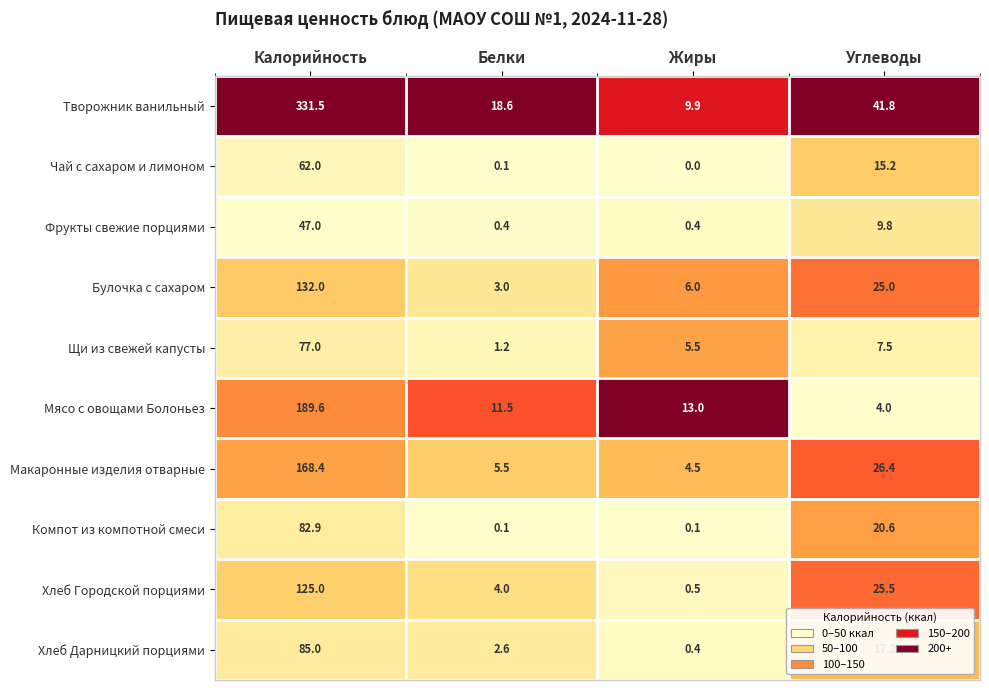

Which series has the widest spread of values?

Творожник ванильный